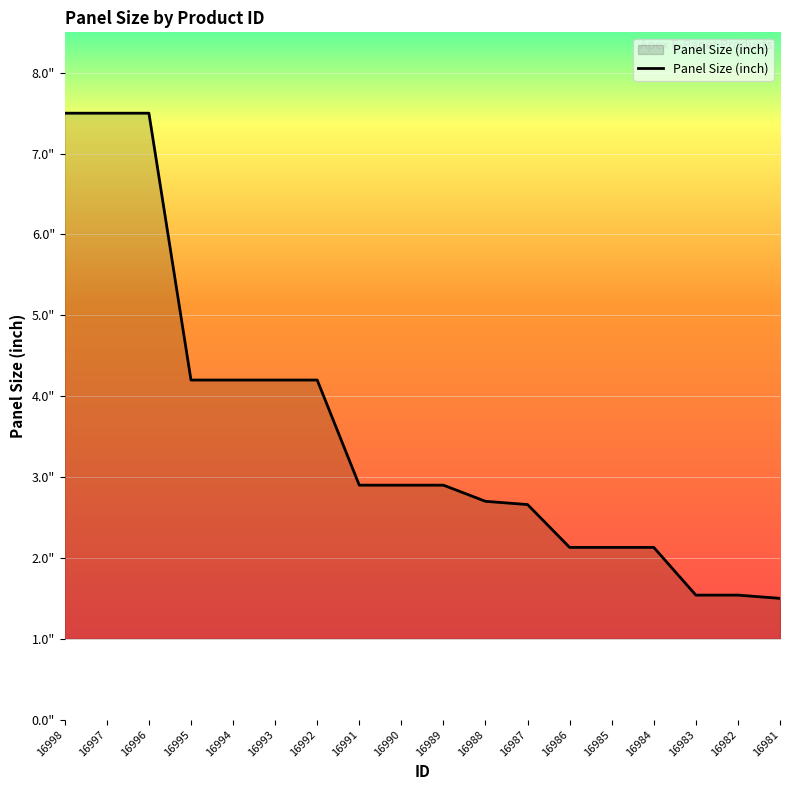

Does the chart have visible grid lines?

Yes